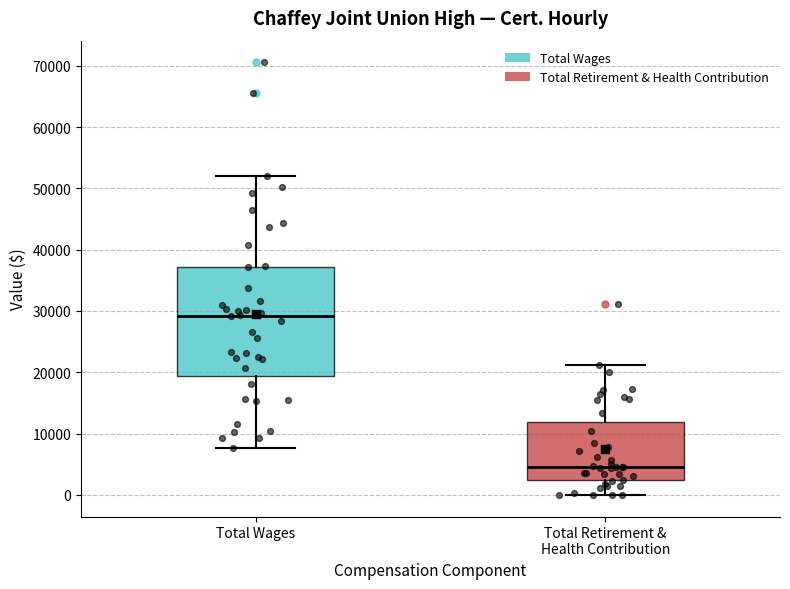

Which box has the lowest median line?

Total Retirement & Health Contribution